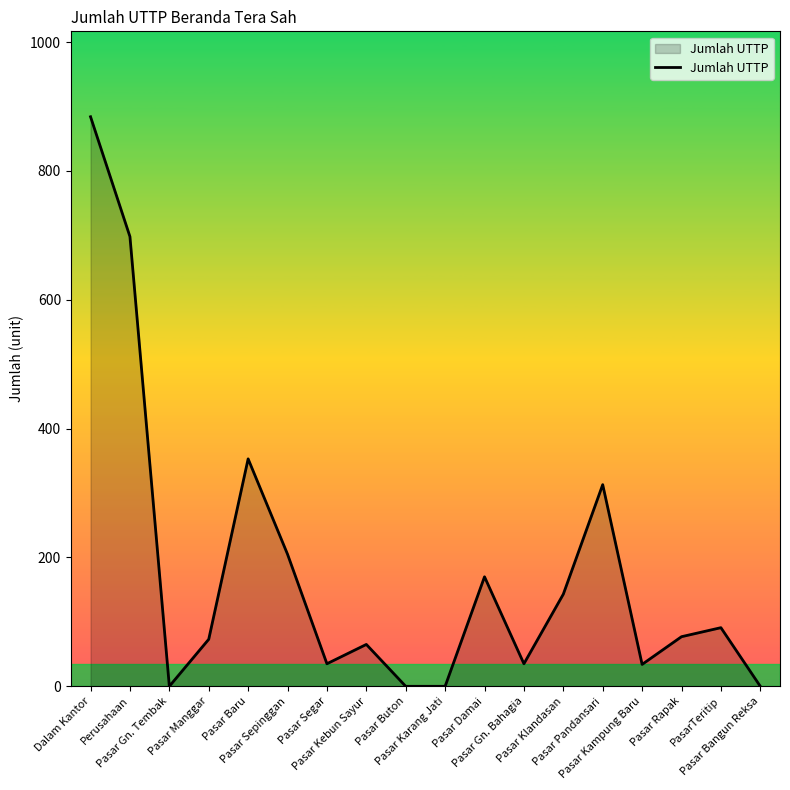

Where does the data first go above 77?

Dalam Kantor